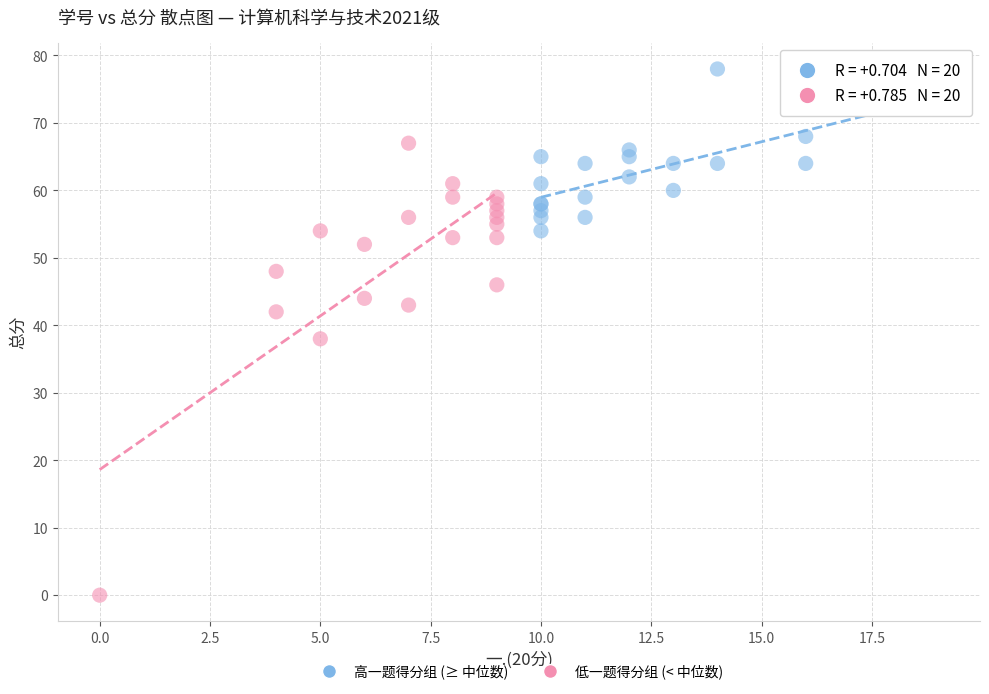

Which series contains the highest Y value?

高一题得分组 (≥ 中位数)